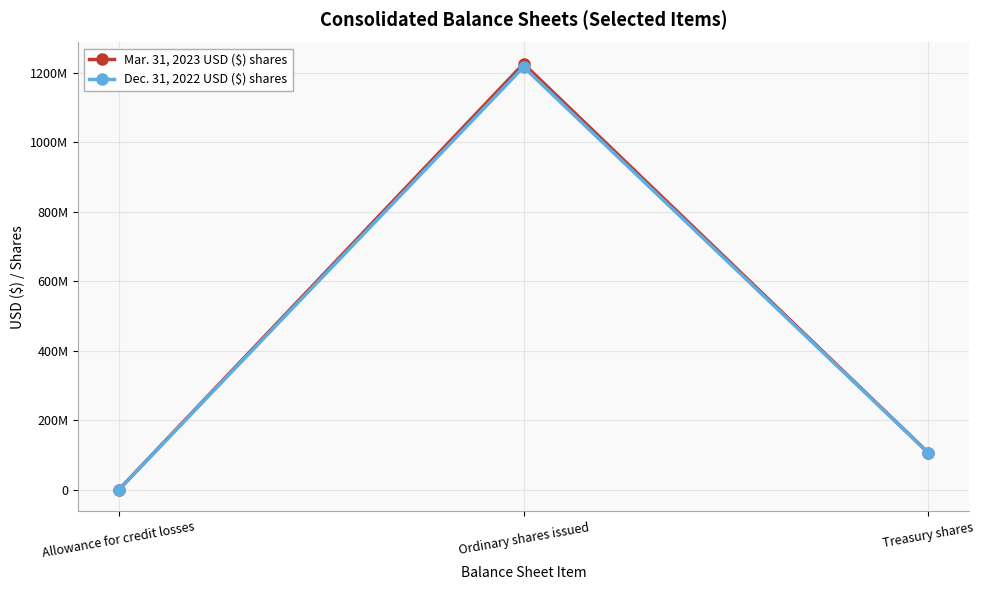

True or false: Mar. 31, 2023 USD ($) shares has a value of 65444314 at Treasury shares.

False